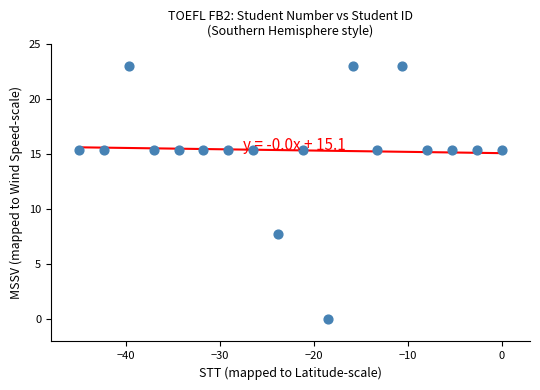

What is the range of Y values (max minus min)?

23.0